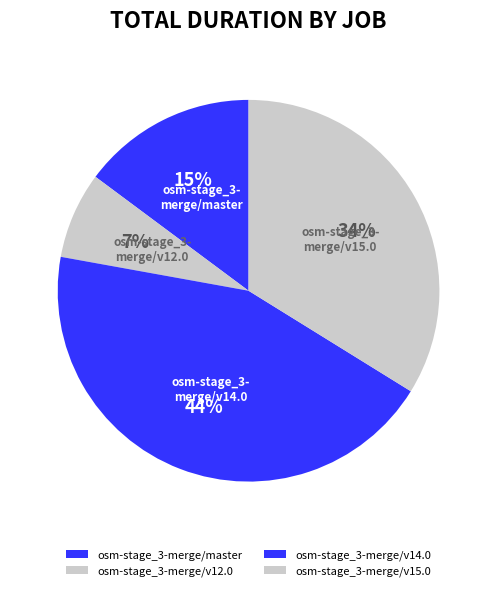

Does any single category account for the majority?

No